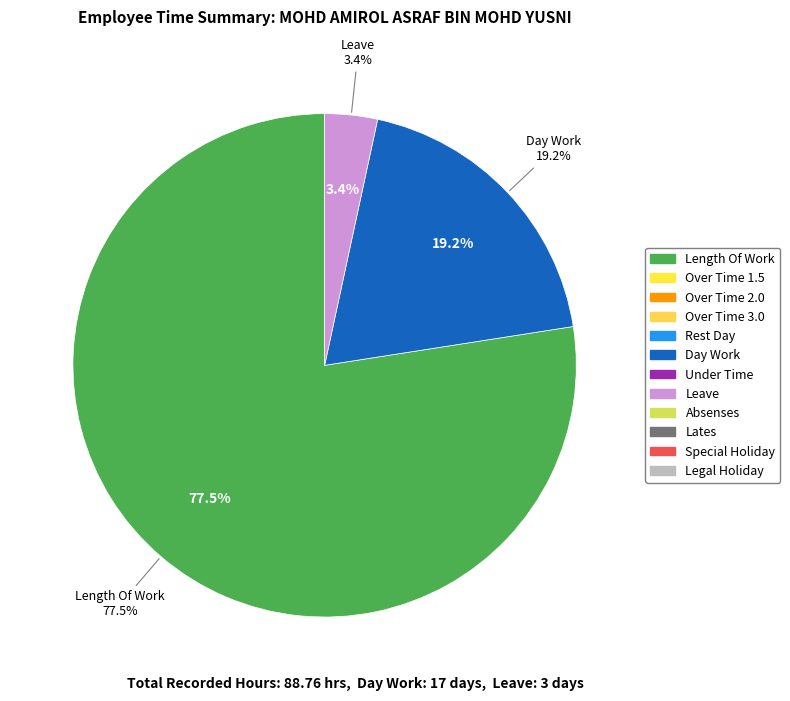

How much of the chart is everything except Day Work?

80.8%